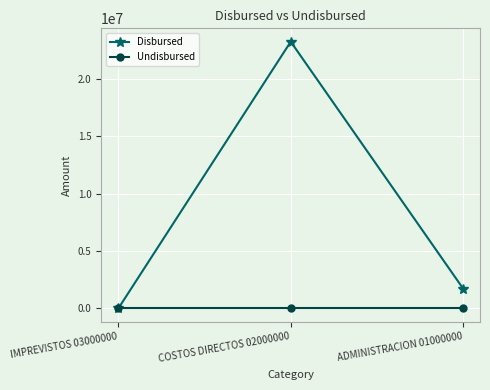

The Disbursed series shows 667724.8 at ADMINISTRACION 01000000. True or false?

False